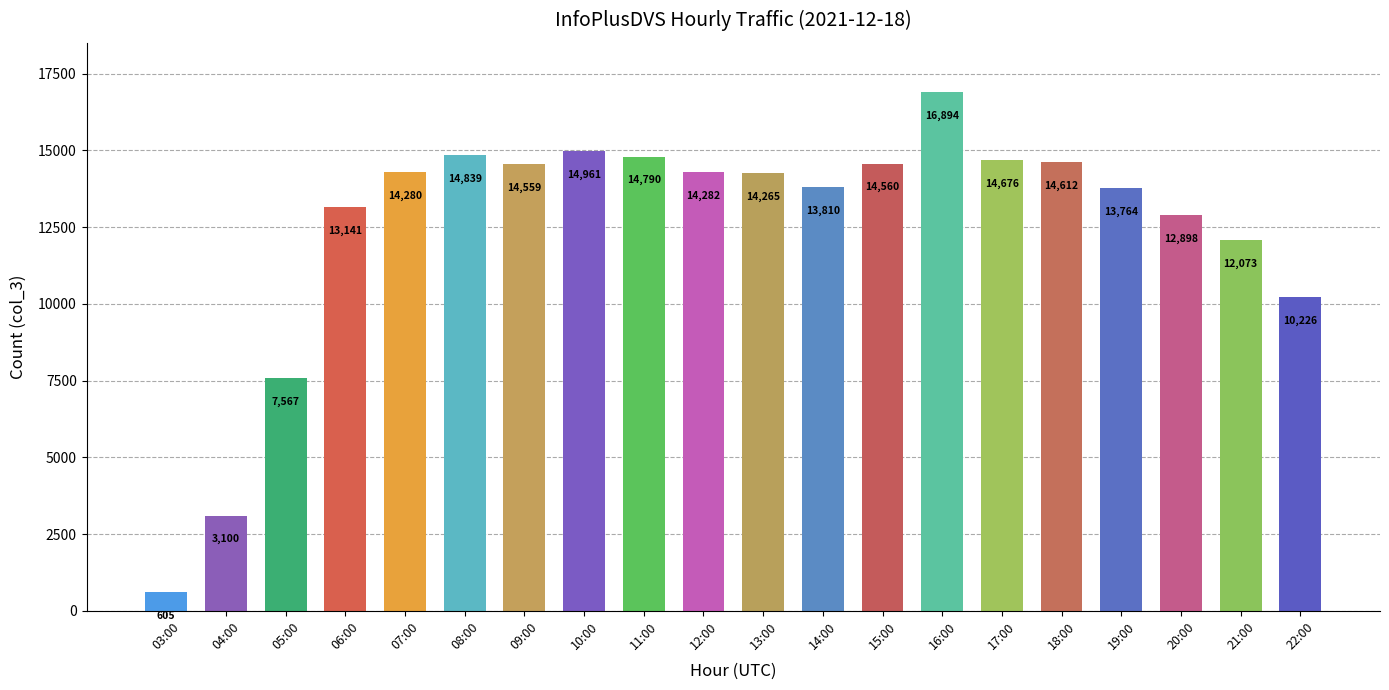

What is the label of the 15th bar from the left?

17:00